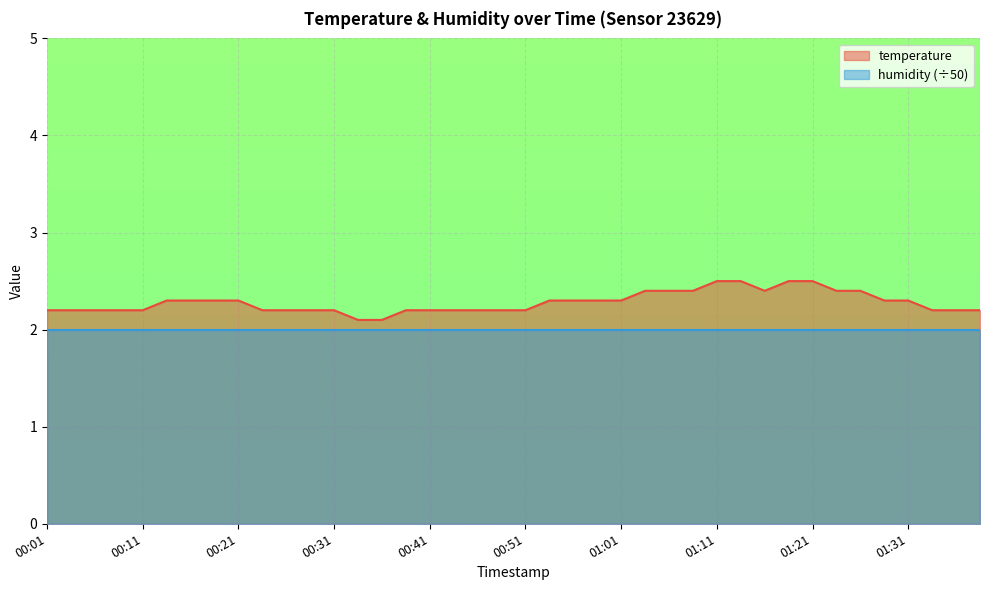

Where is the data nearest to the value 2?

00:33